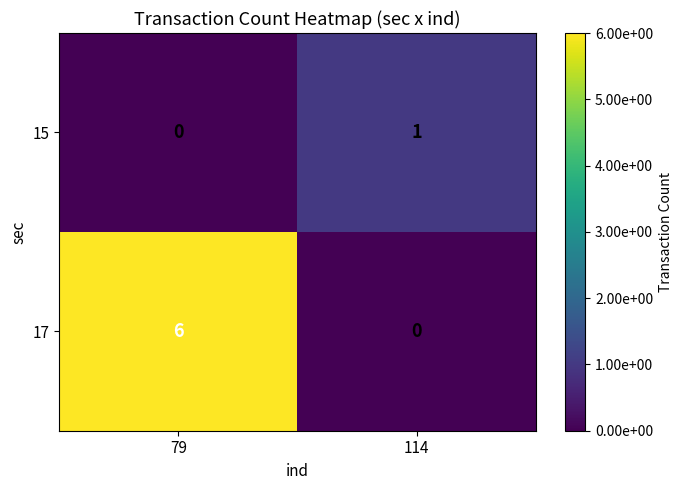

Which series has the largest total across all categories?

17